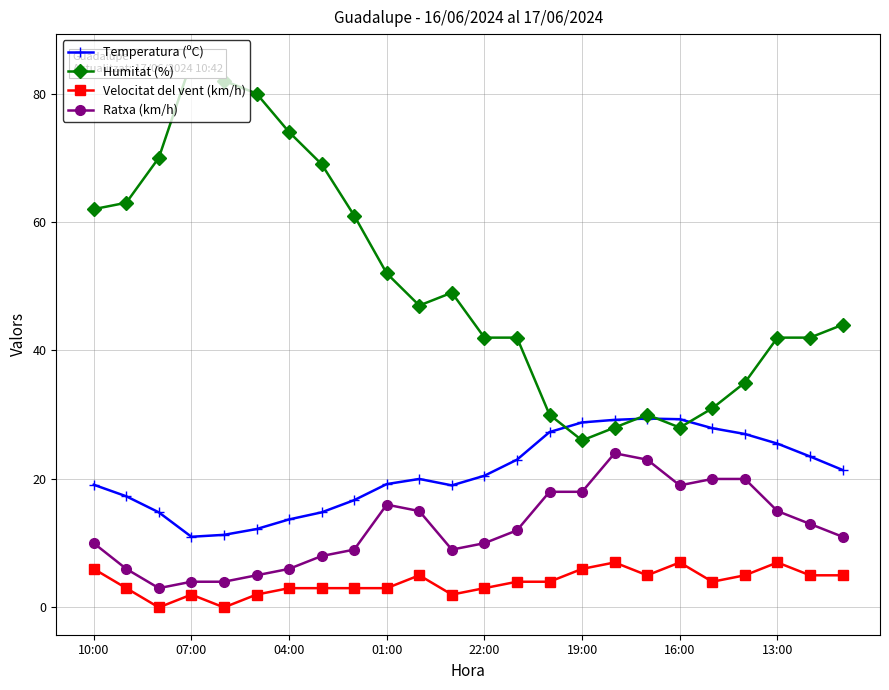

Is it true that Temperatura (ºC) equals 17.1 at 13:00?

False